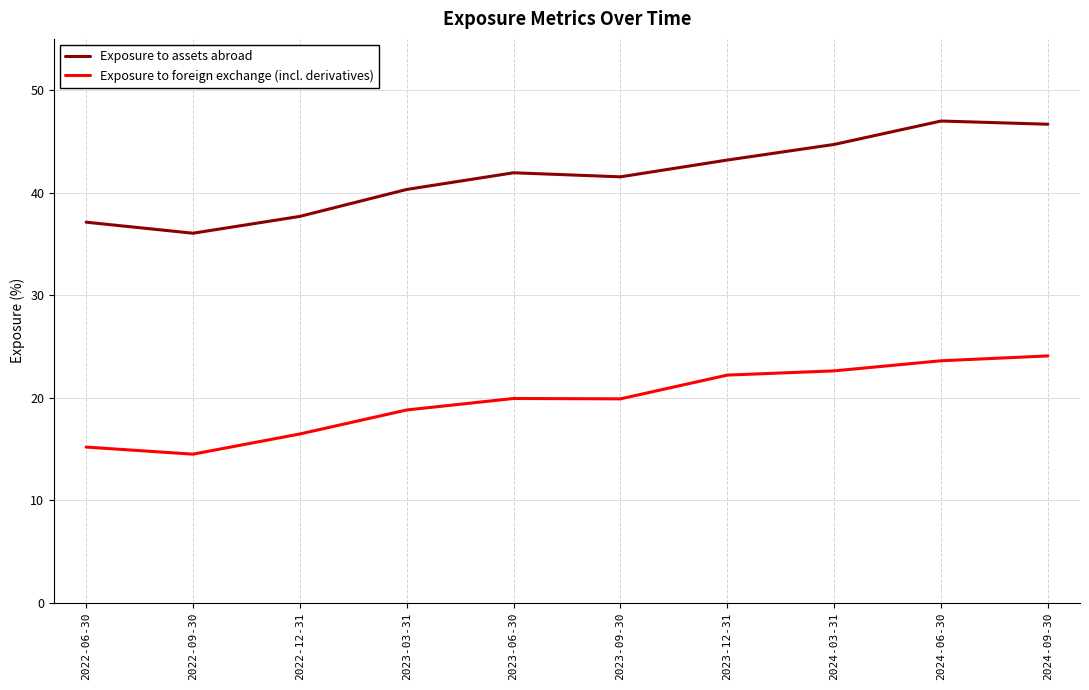

Where does the Exposure to assets abroad series first go above 41?

2023-06-30